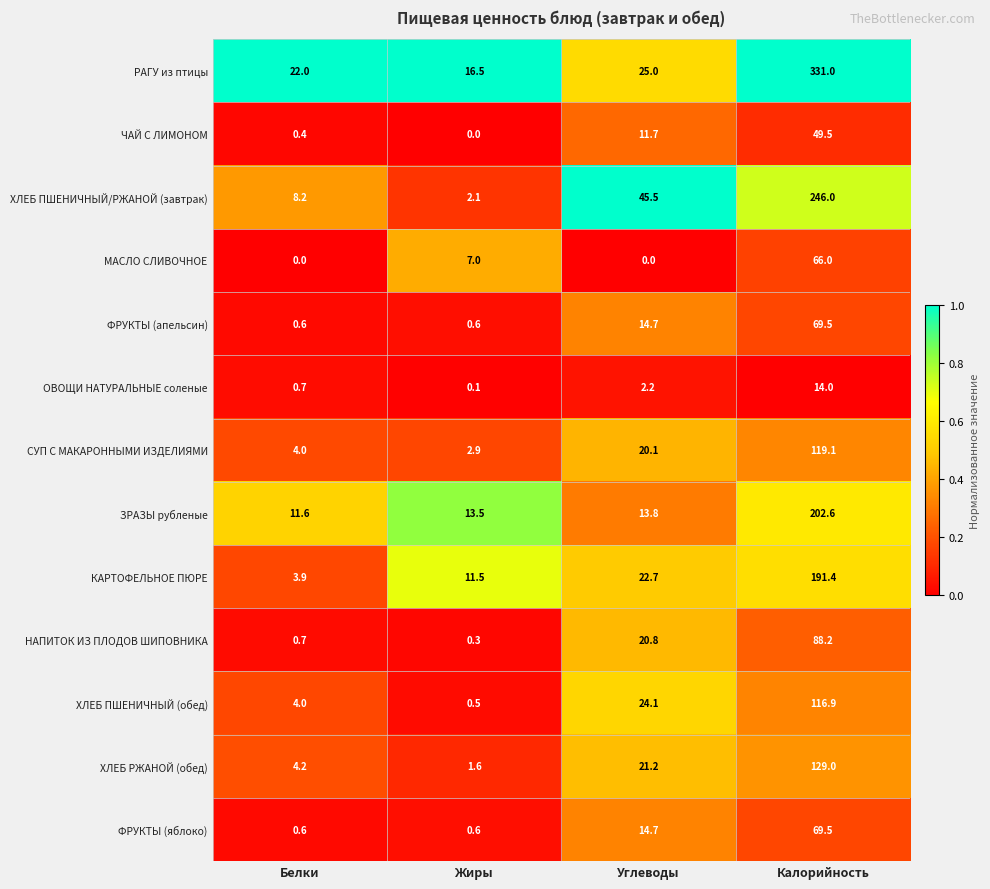

What is the sum of the РАГУ из птицы values at Углеводы and Жиры?

41.5